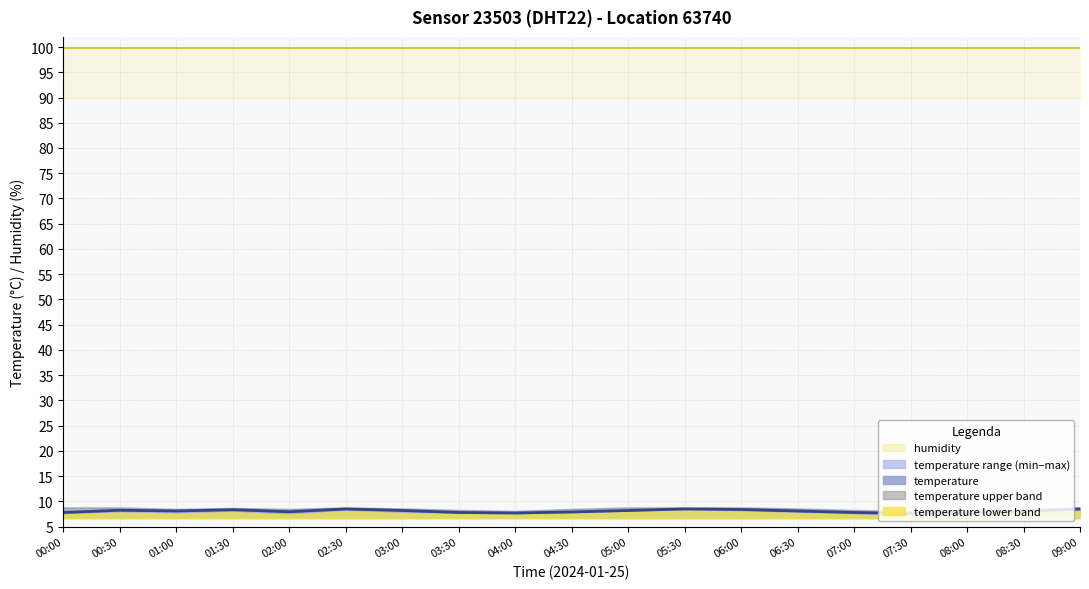

The chart shows a value of 13.8 at 08:30. True or false?

False